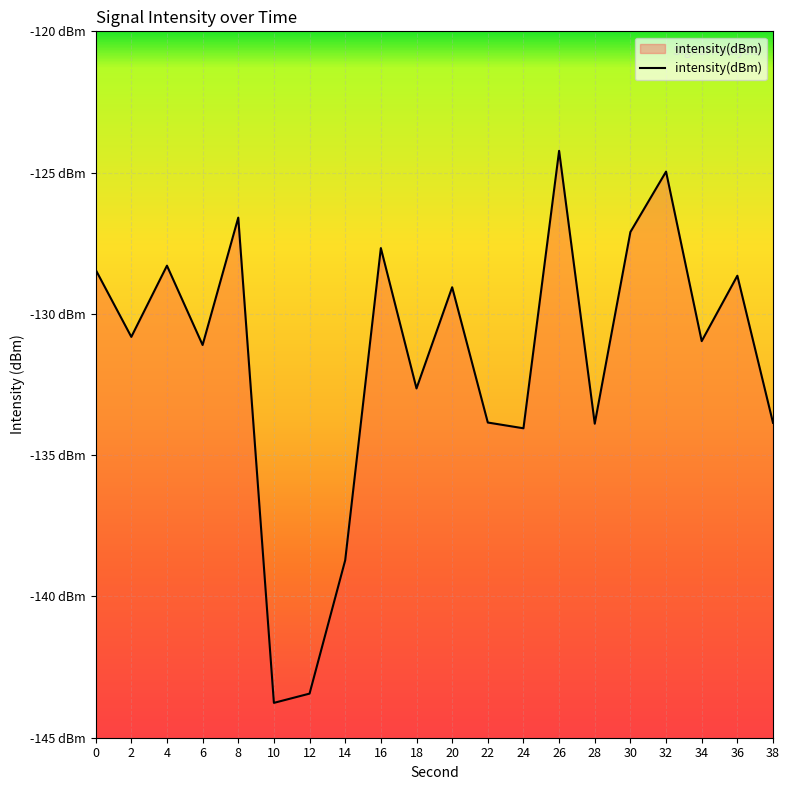

Rank the categories by value from lowest to highest.

10, 12, 14, 24, 28, 38, 22, 18, 6, 34, 2, 20, 36, 0, 4, 16, 30, 8, 32, 26